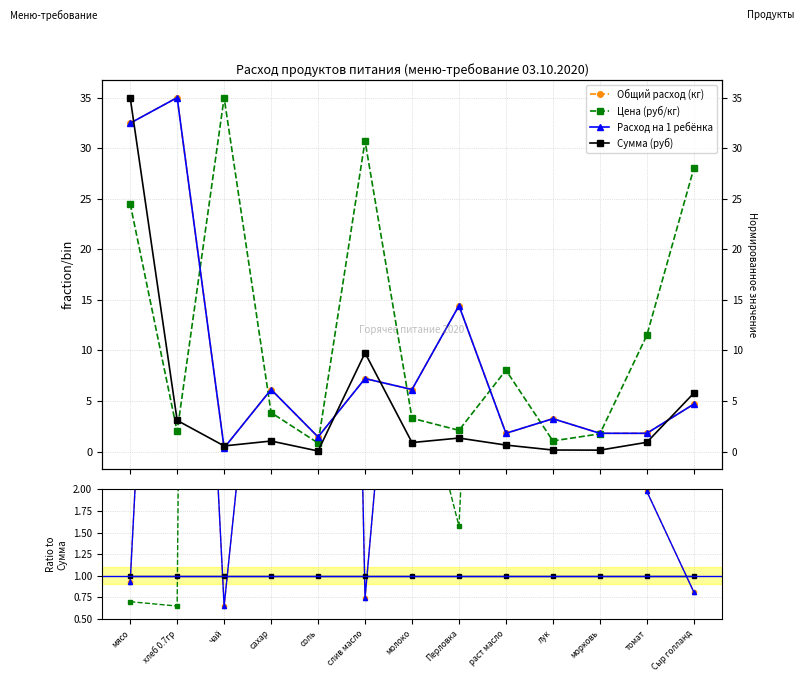

What is the difference between the maximum and minimum values in the Общий расход (кг) series?

26.4